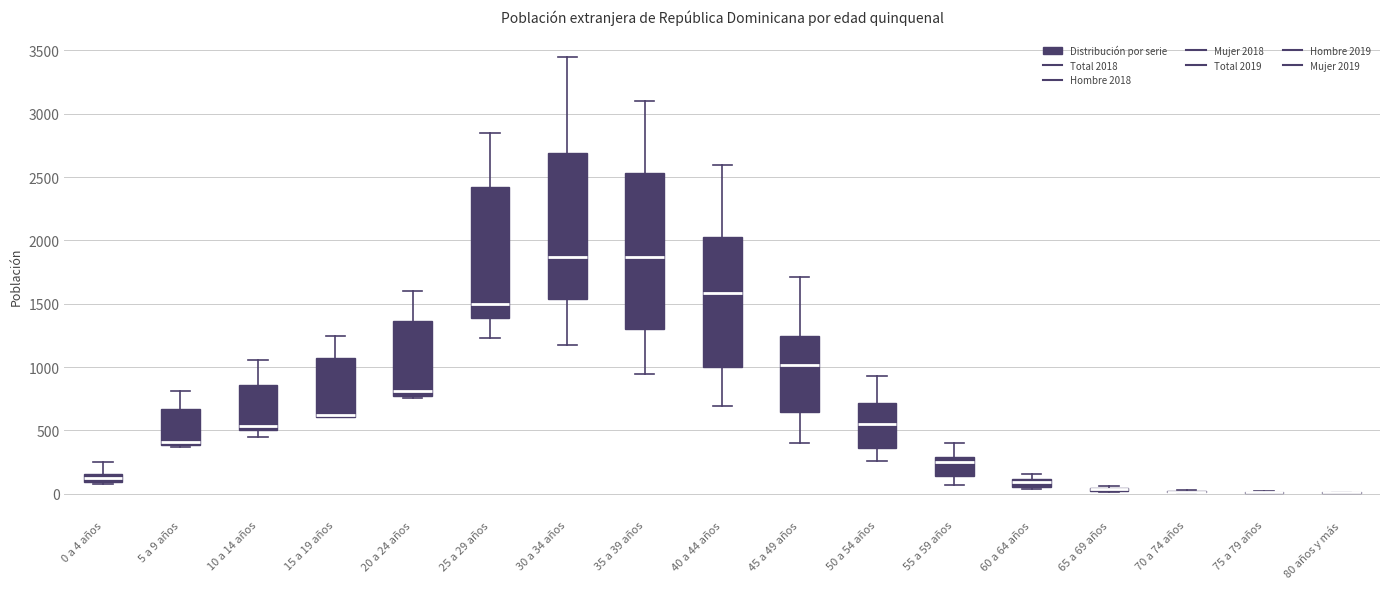

Which box is the tallest, from its lower edge to its upper edge?

35 a 39 años